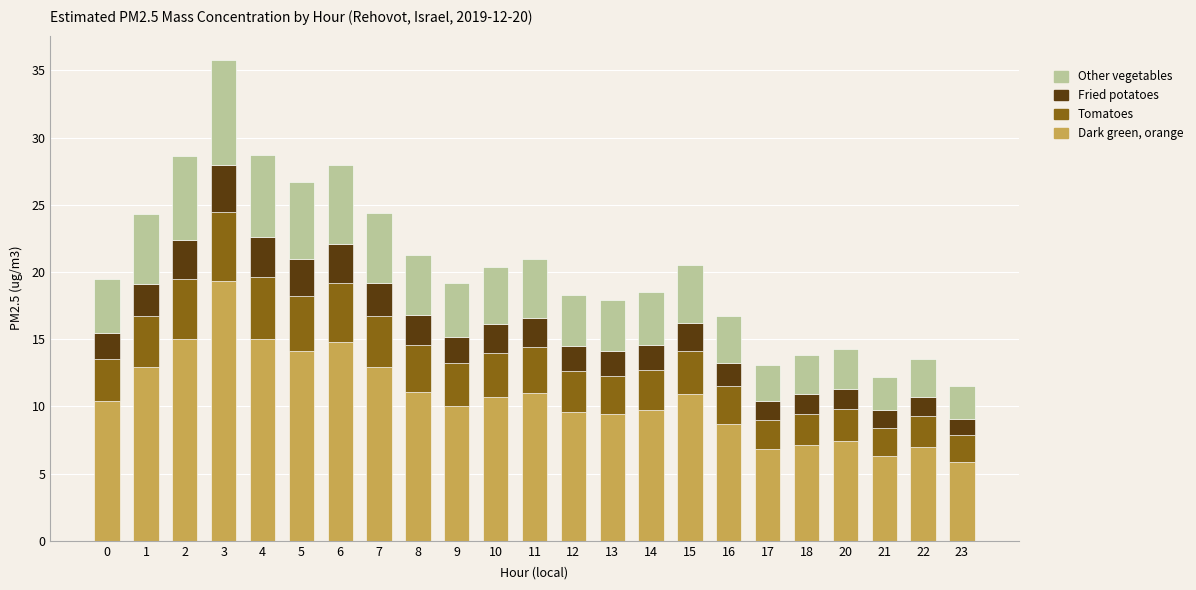

What is the maximum value for Dark green, orange?

19.3